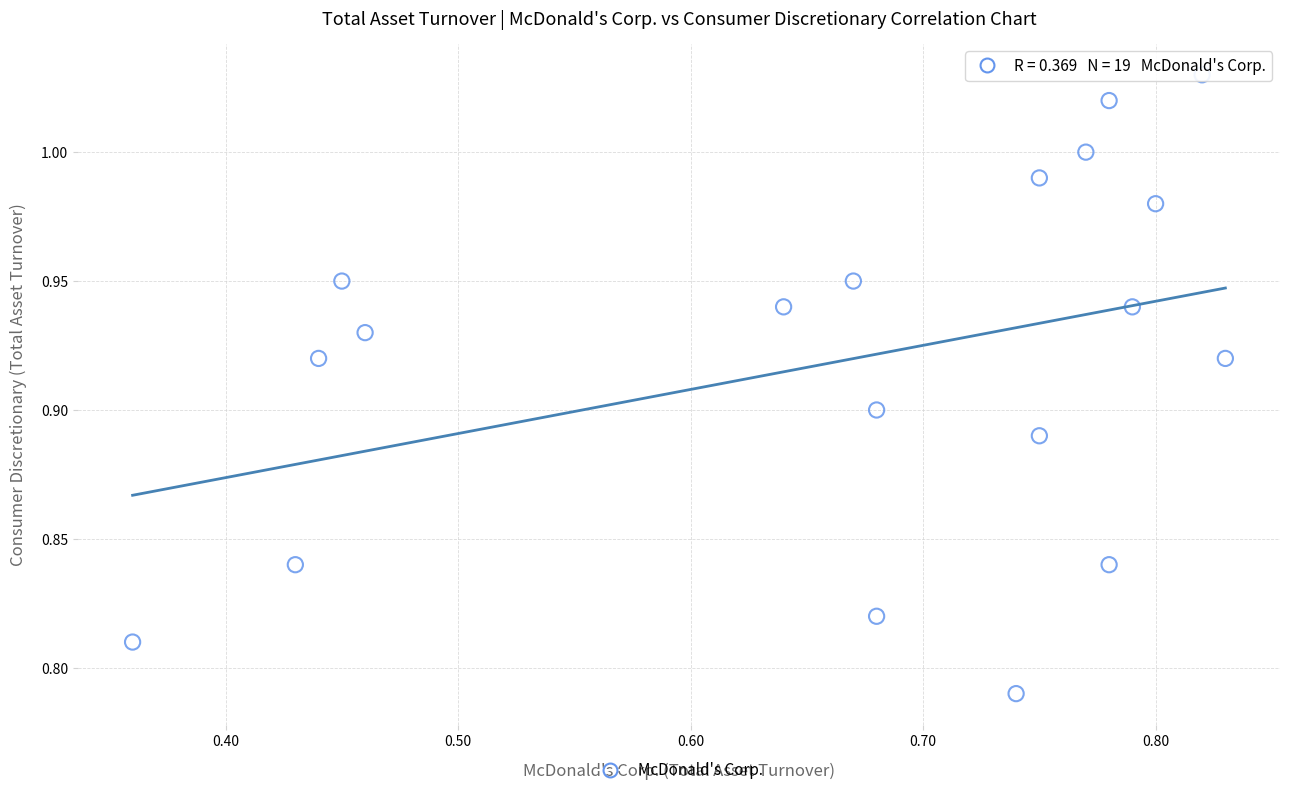

What is the range of X values (max minus min)?

0.5